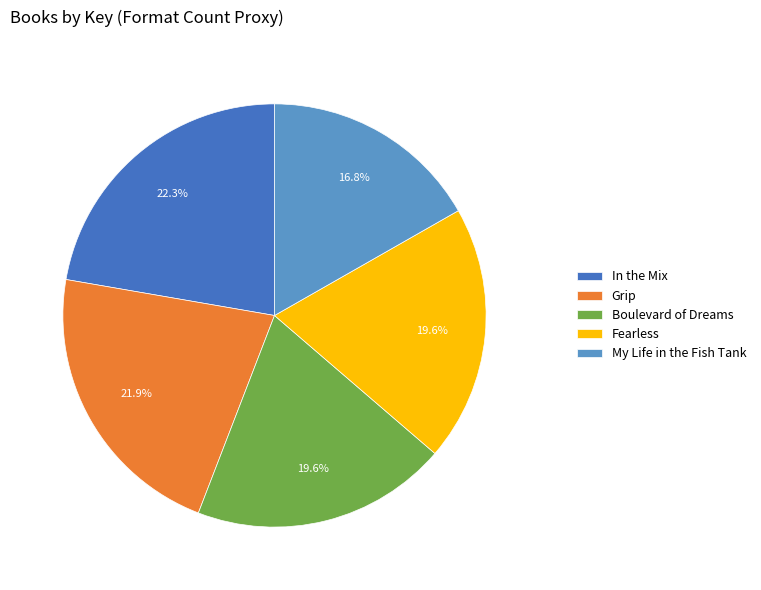

The Grip slice represents 22% of the pie. True or false?

True